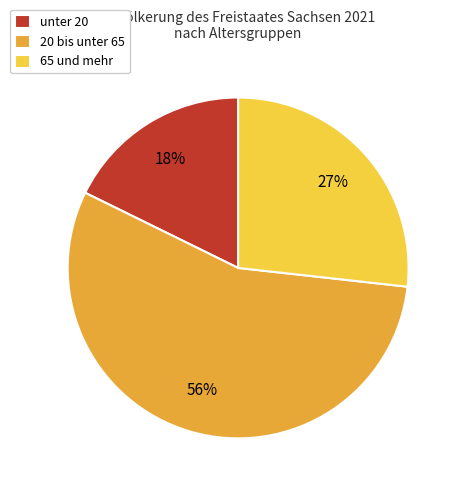

What is the smallest slice in the pie chart?

unter 20